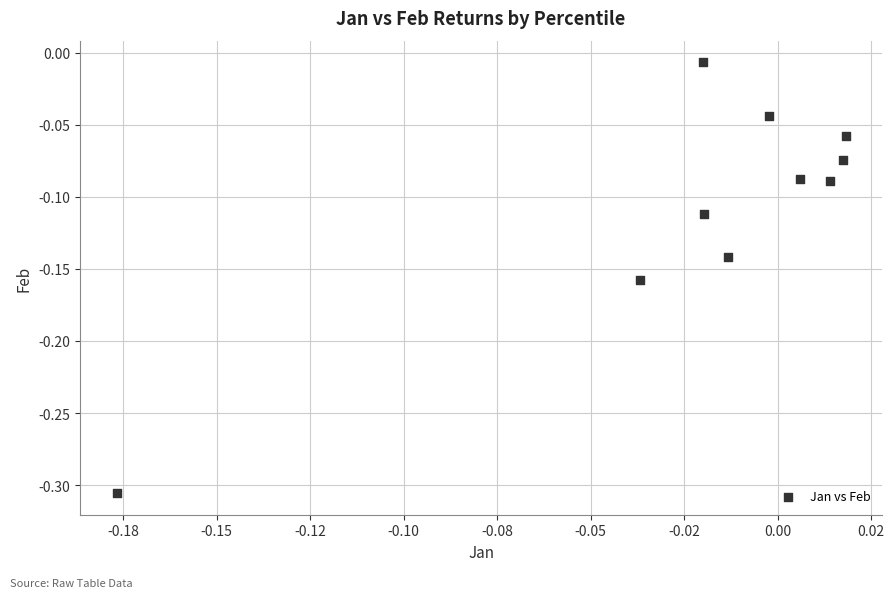

What is the range of Y values (max minus min)?

0.3